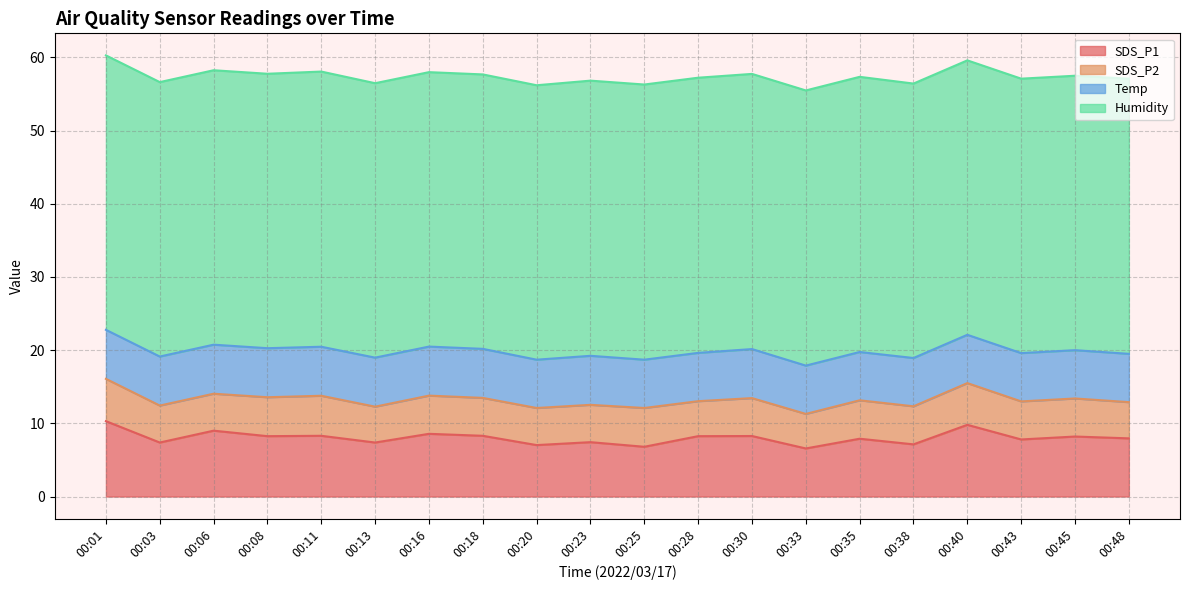

Is the value of SDS_P2 at 00:11 greater than the value of Temp at 00:38?

No